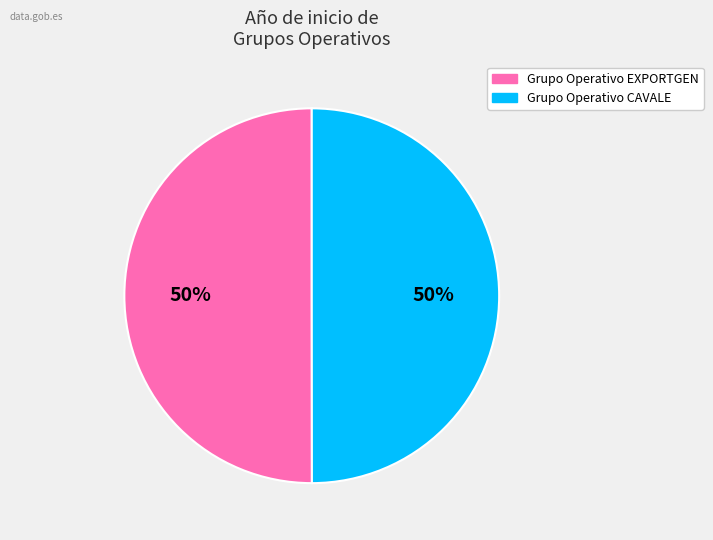

To the nearest percent, what is the average slice percentage?

50%